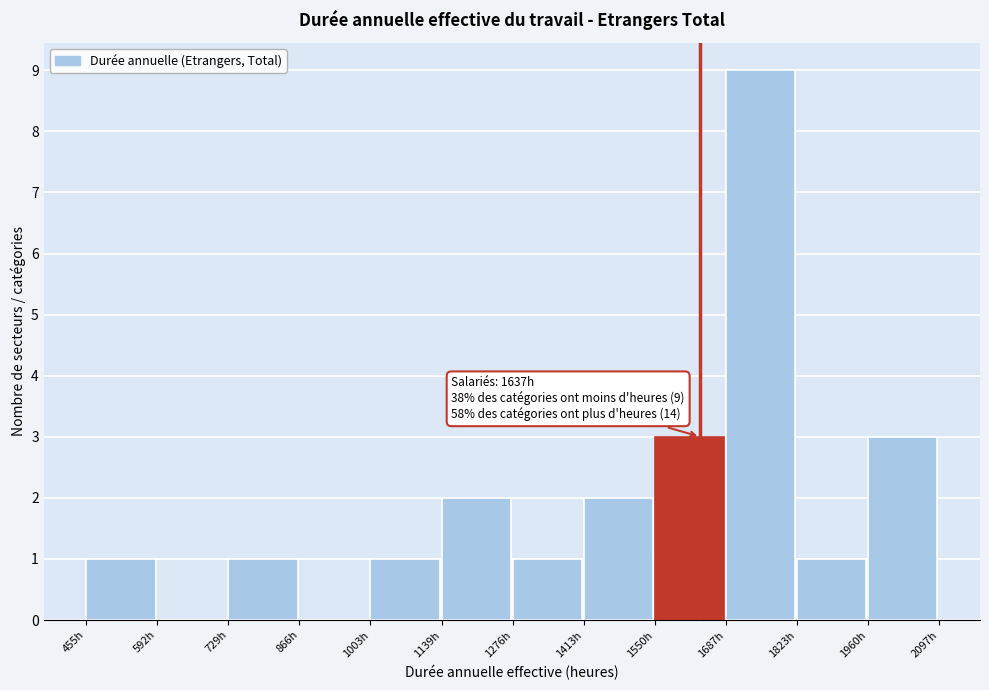

Which range on the x-axis has the tallest bar?

1680 to 1820